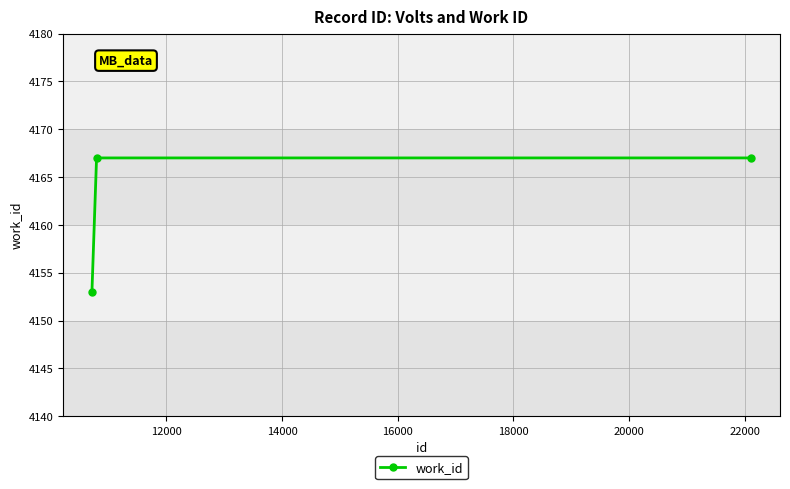

What is the average value?

4162